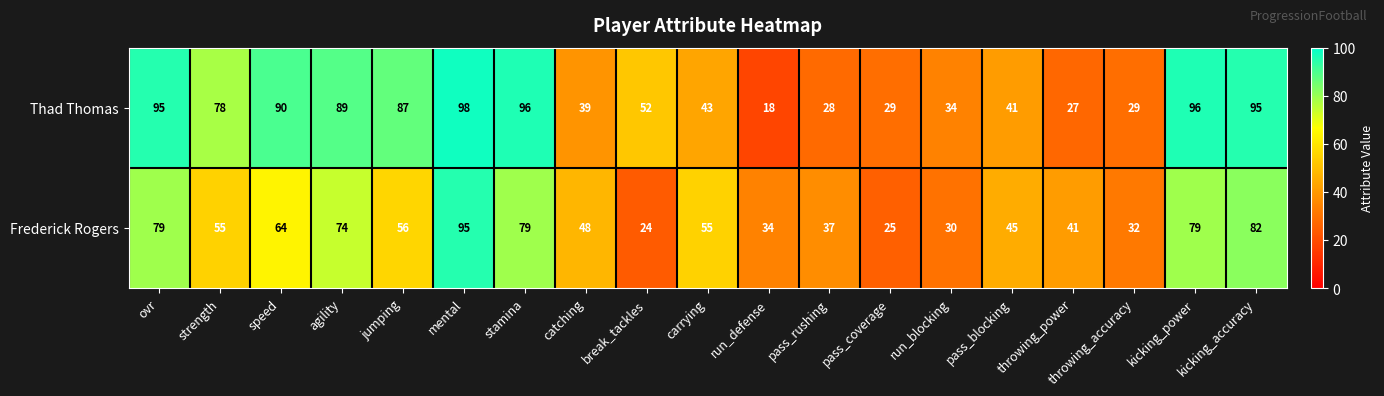

At which category is the sum across all series the highest?

mental